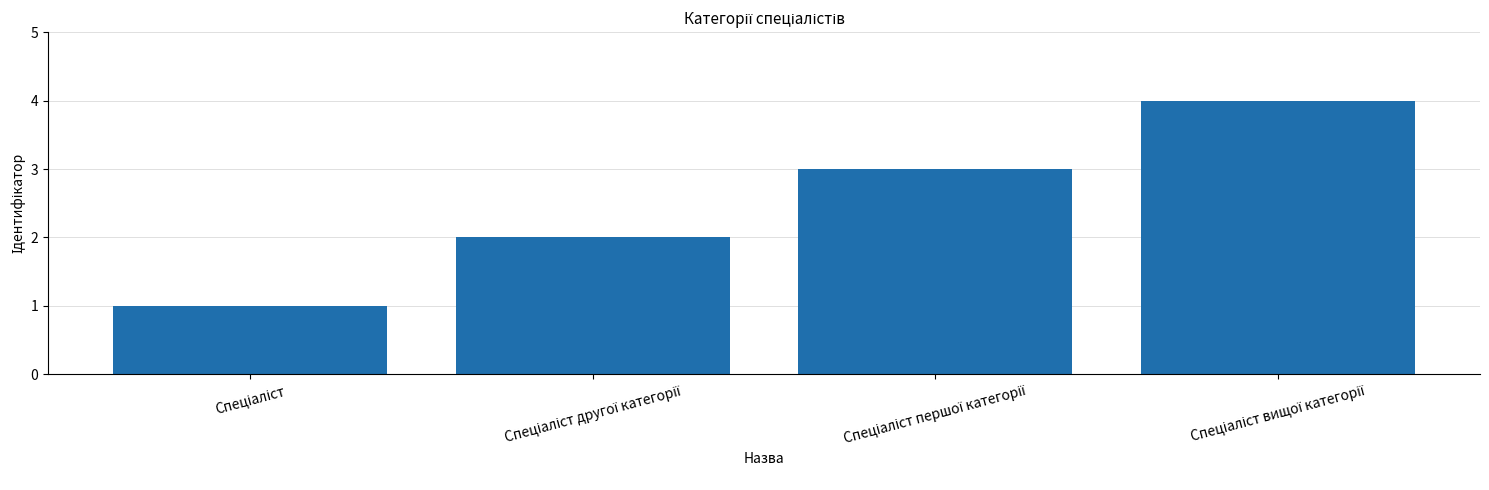

How many values are below 3?

2